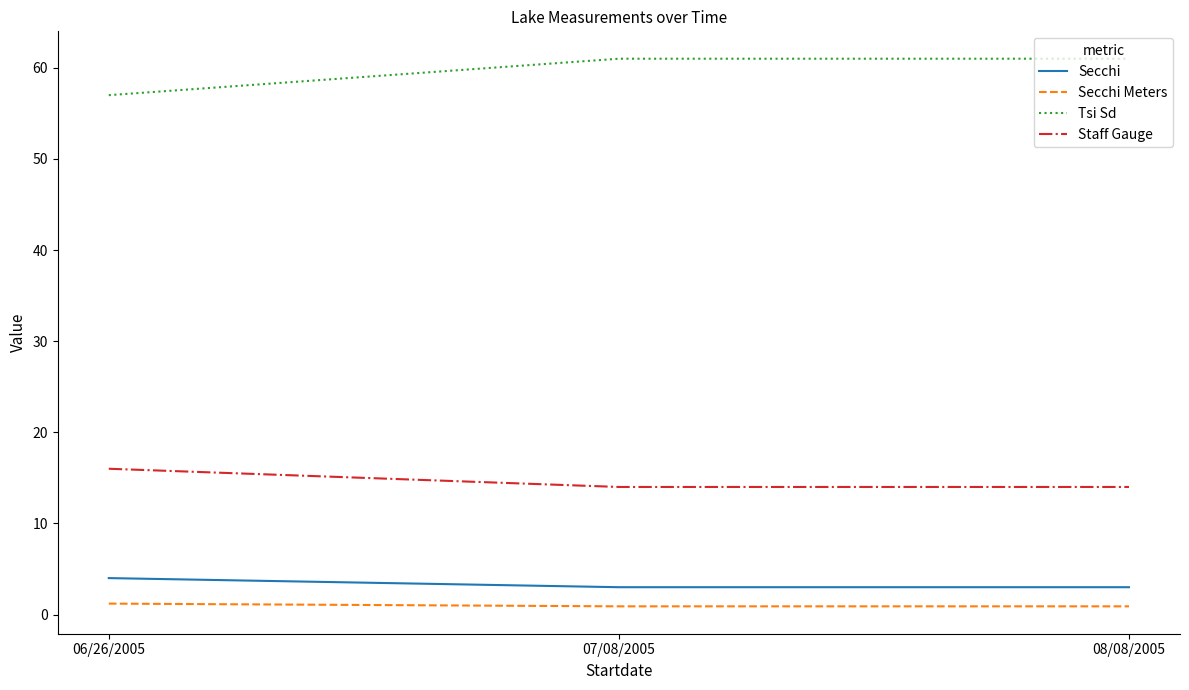

What is the greatest value displayed?

61.0